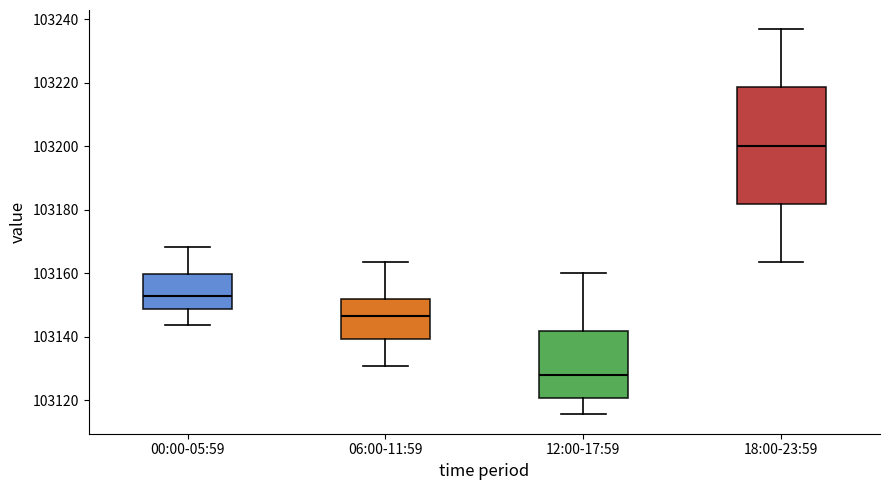

Which box is the tallest, from its lower edge to its upper edge?

18:00-23:59